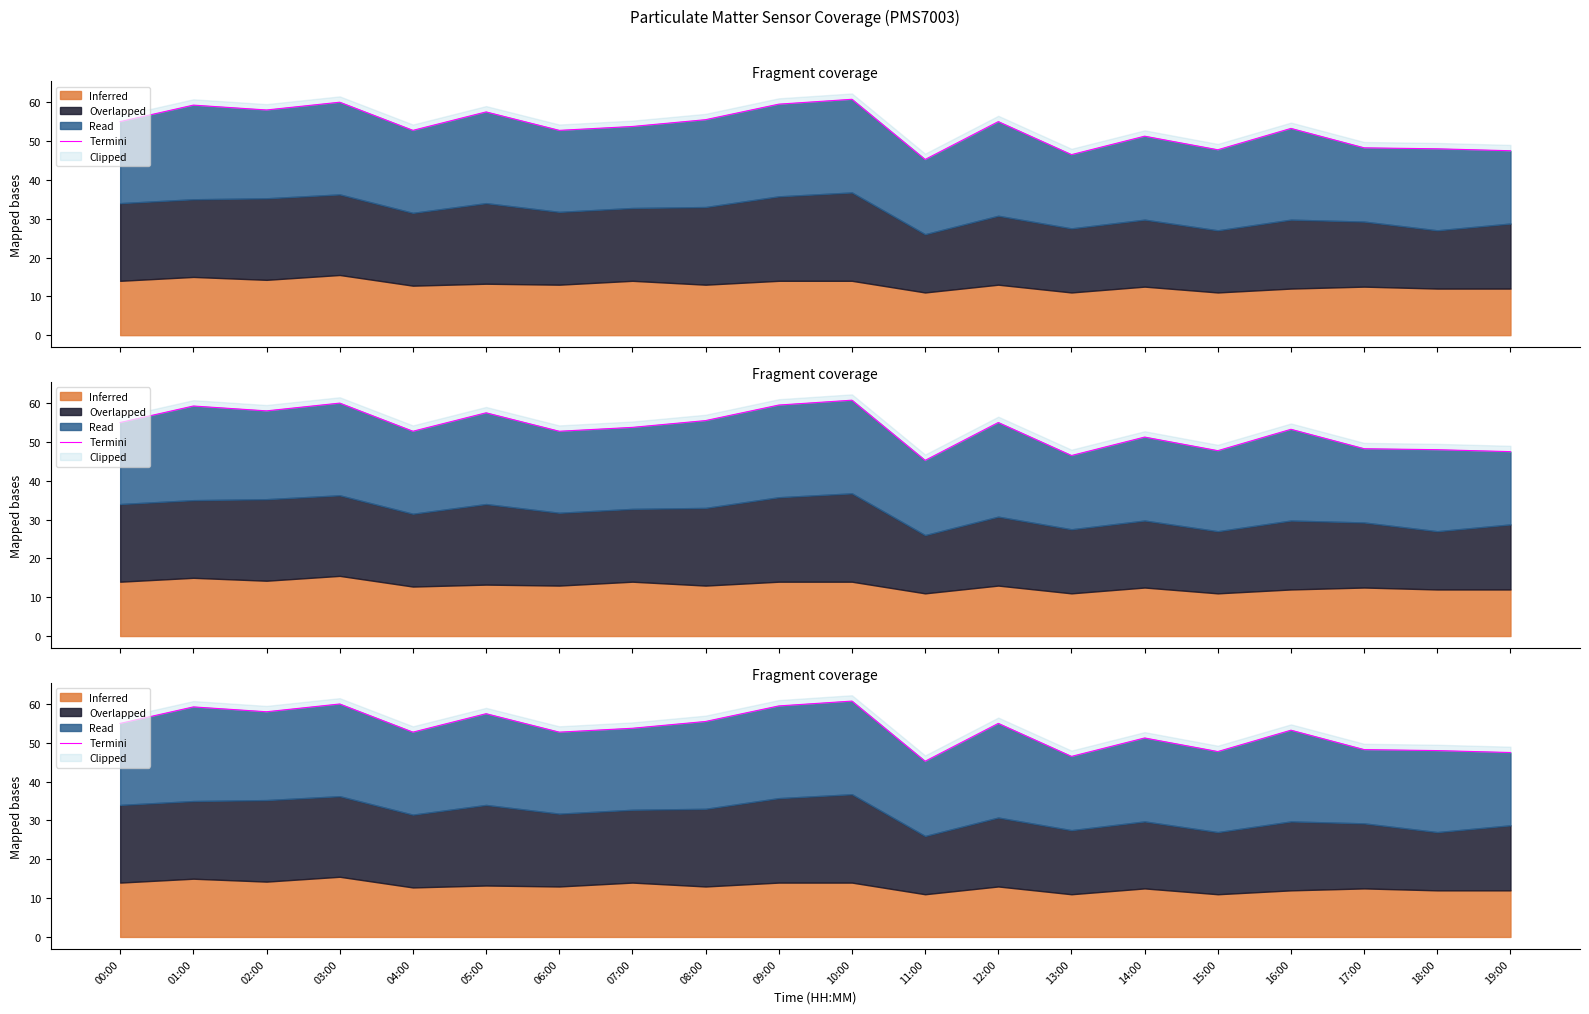

Reading left to right, transcribe all the data shown in this chart.

00:00=55.0	01:00=59.2	02:00=58.0	03:00=60.0	04:00=52.8	05:00=57.5	06:00=52.8	07:00=53.8	08:00=55.5	09:00=59.5	10:00=60.8	11:00=45.2	12:00=55.0	13:00=46.5	14:00=51.2	15:00=47.8	16:00=53.2	17:00=48.2	18:00=48.0	19:00=47.5